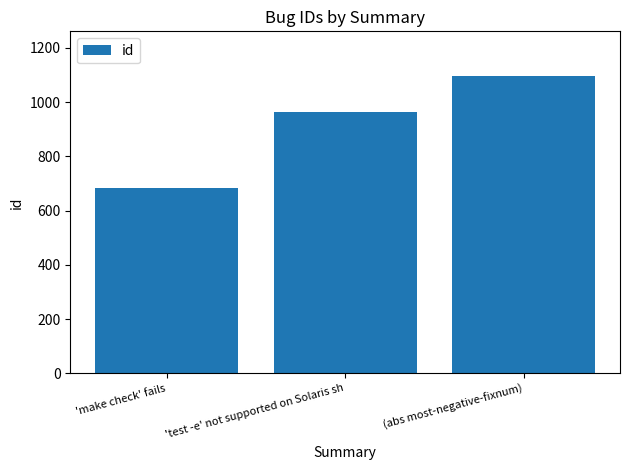

List the labels in order of value, smallest first.

'make check' fails, 'test -e' not supported on Solaris sh, (abs most-negative-fixnum)